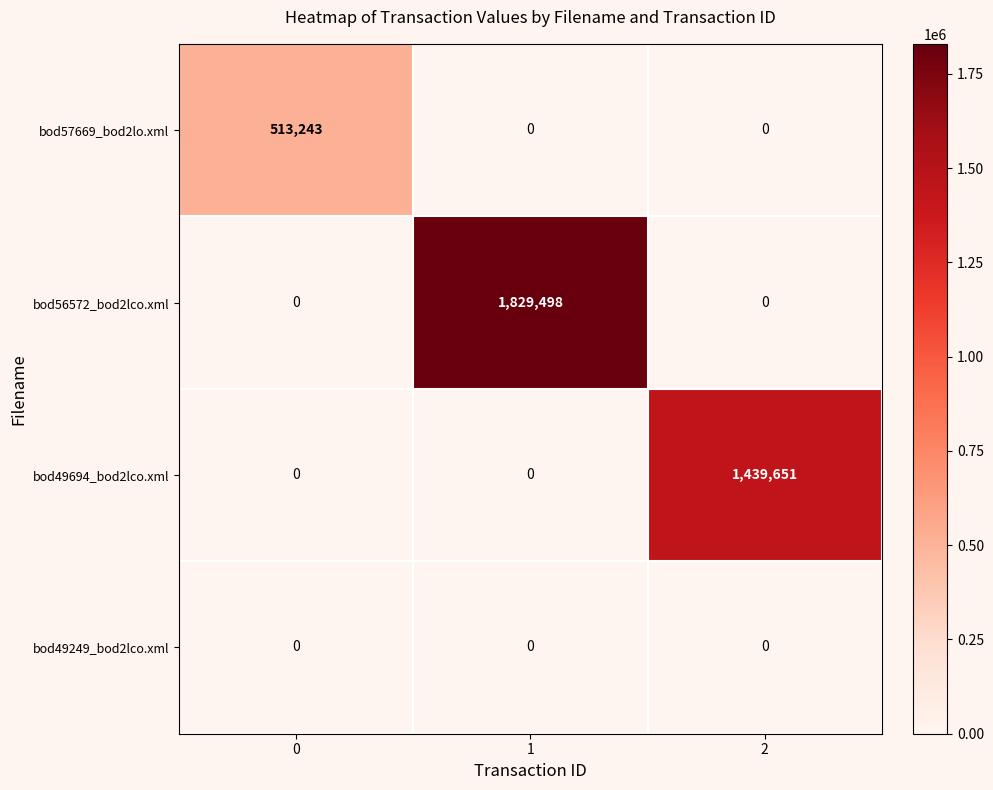

Reading left to right, extract all data points from this chart.

bod57669_bod2lo.xml: 0=513243	1=0	2=0
bod56572_bod2lco.xml: 0=0	1=1829498	2=0
bod49694_bod2lco.xml: 0=0	1=0	2=1439651
bod49249_bod2lco.xml: 0=0	1=0	2=0